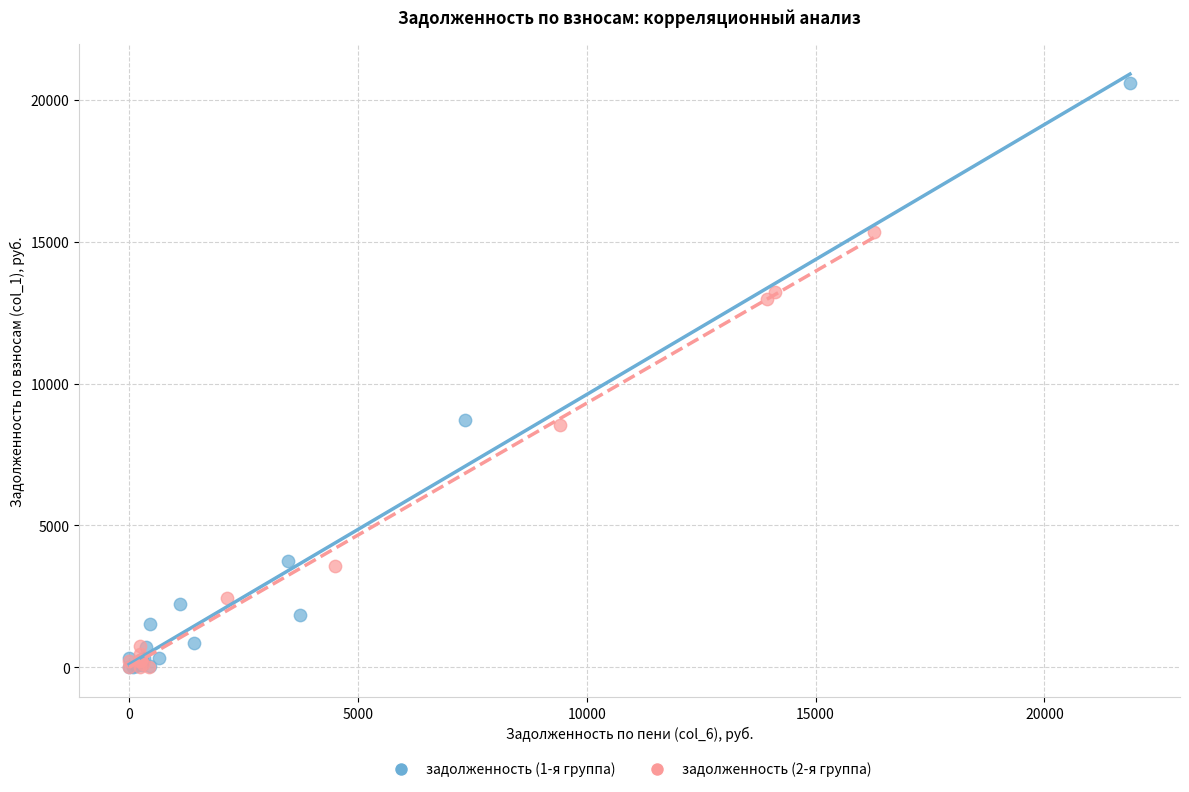

What are all the series names shown in the legend?

задолженность (1-я группа), задолженность (2-я группа)